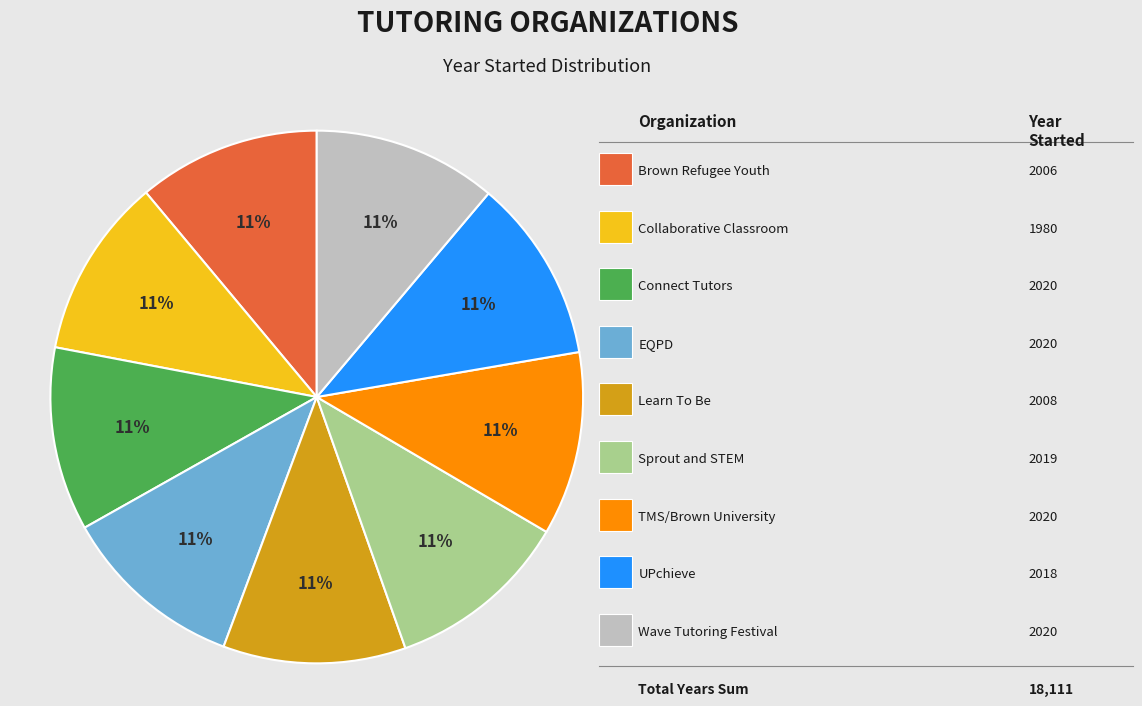

Is there a majority slice in this chart?

No